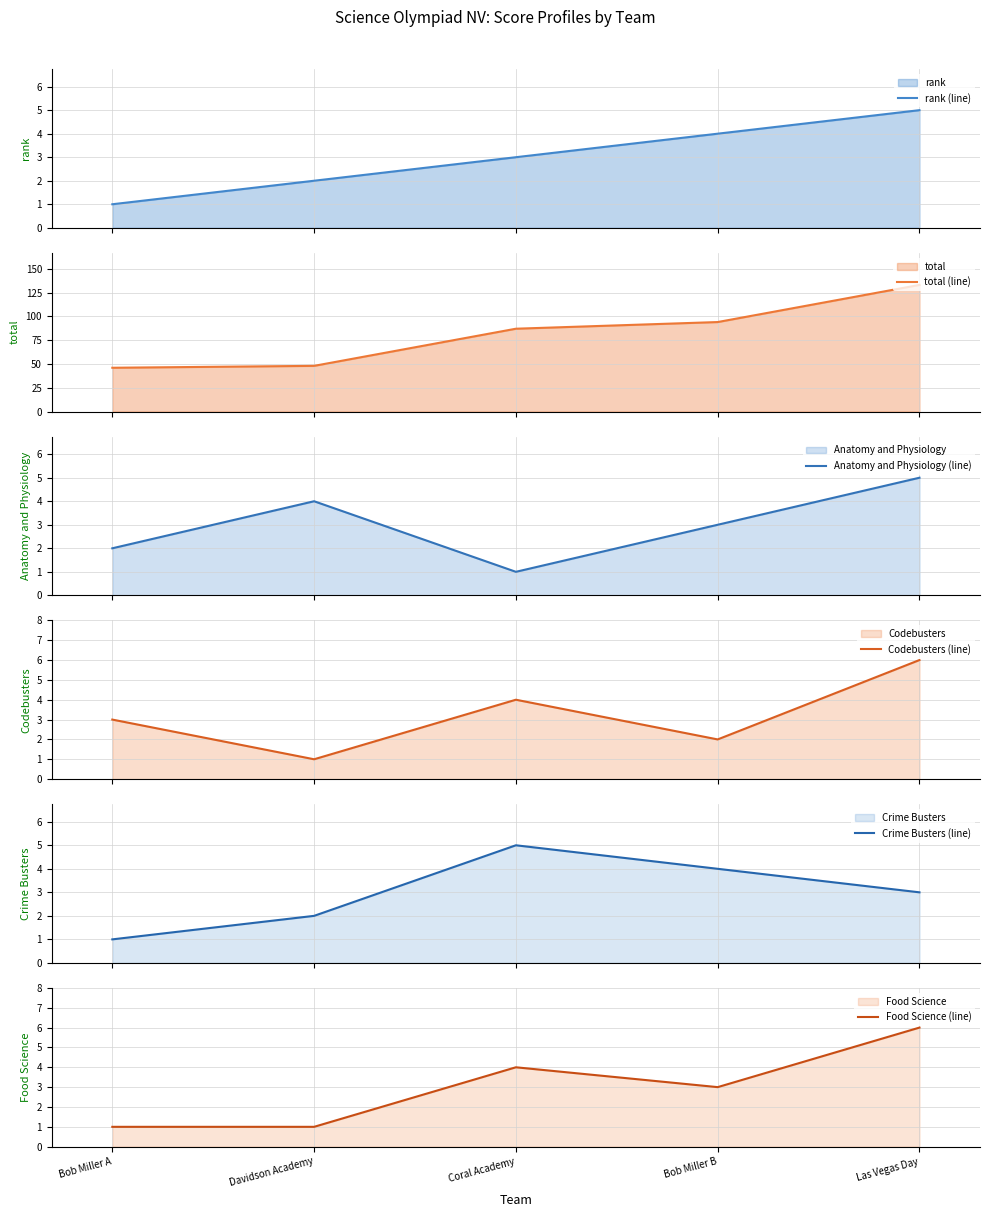

Rank the series at Bob Miller A from highest to lowest value.

total (line), Codebusters (line), Anatomy and Physiology (line), rank (line), Crime Busters (line), Food Science (line)